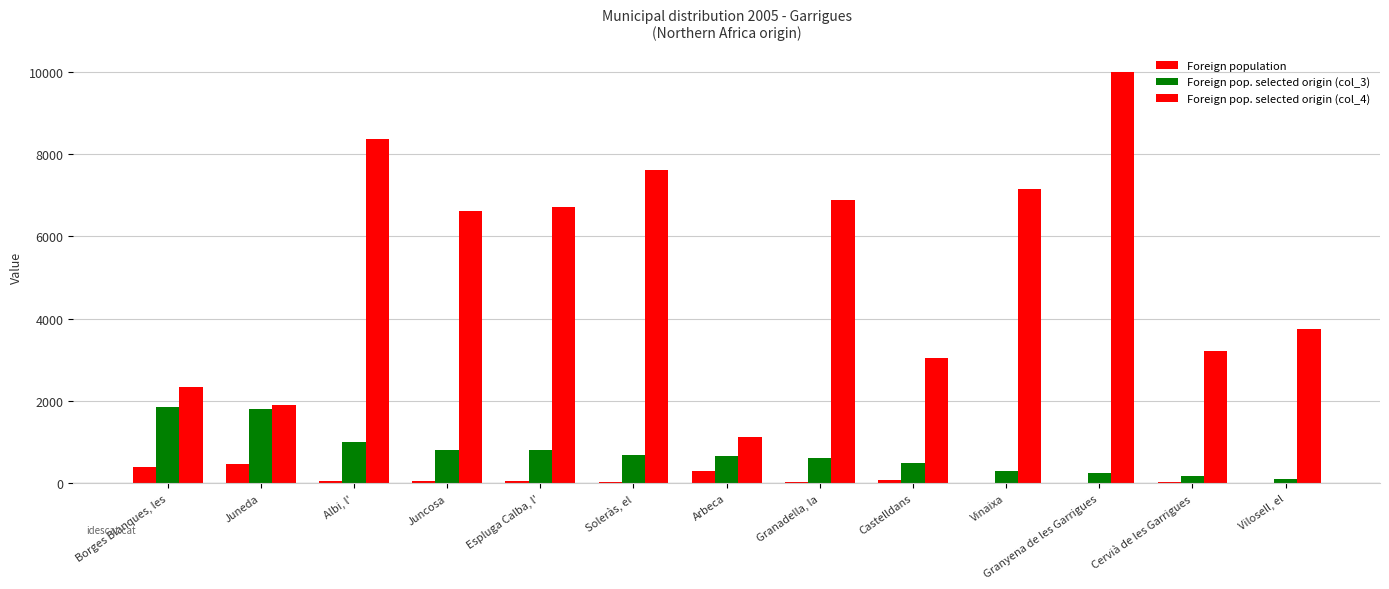

How many distinct data groups are displayed?

3